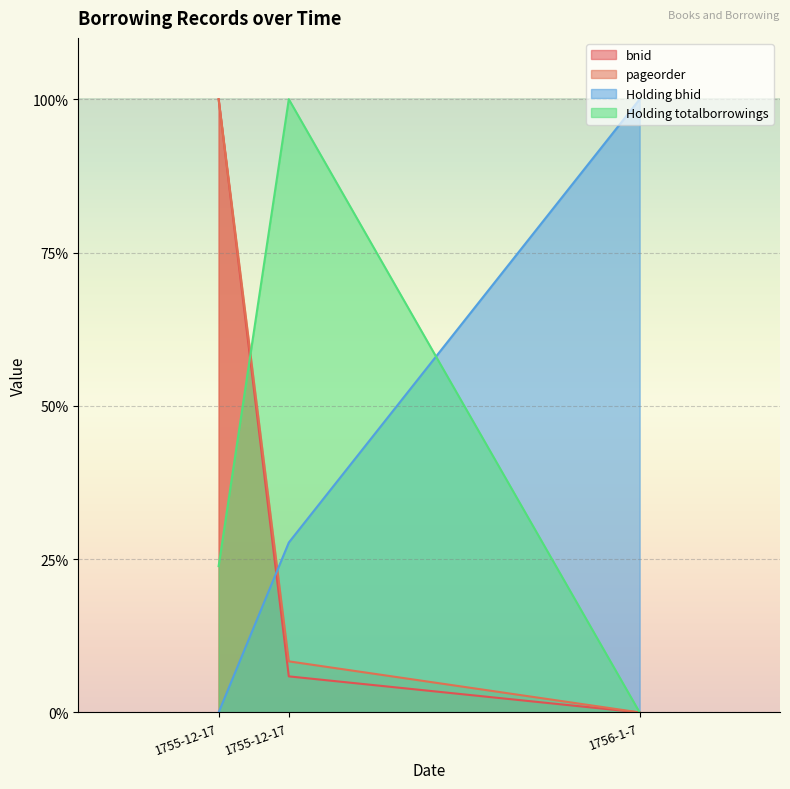

How many lines are shown in the chart?

4